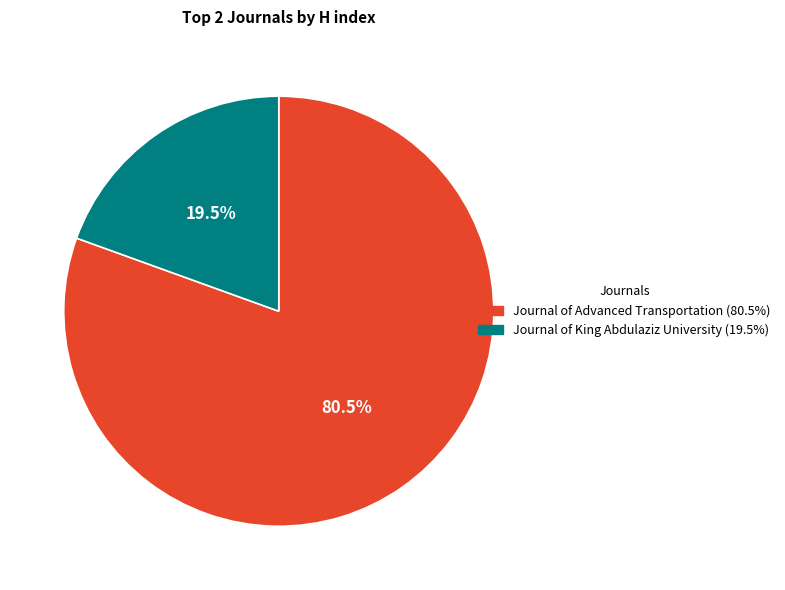

Rank the categories by value from highest to lowest.

Journal of Advanced Transportation, Journal of King Abdulaziz University